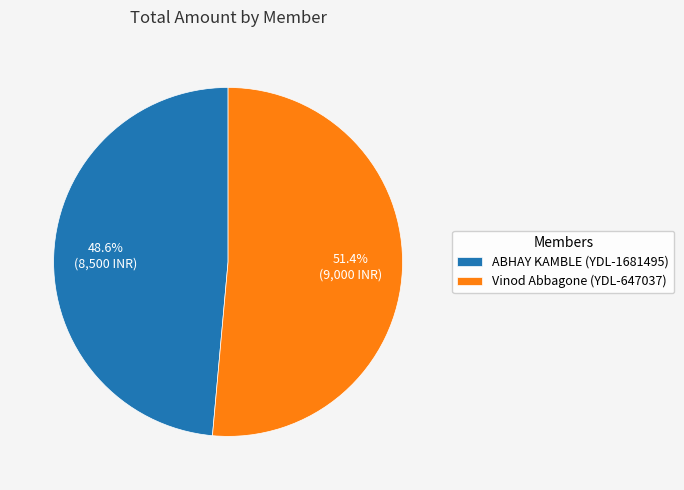

To the nearest percent, what portion does Vinod Abbagone (YDL-647037) represent?

51%